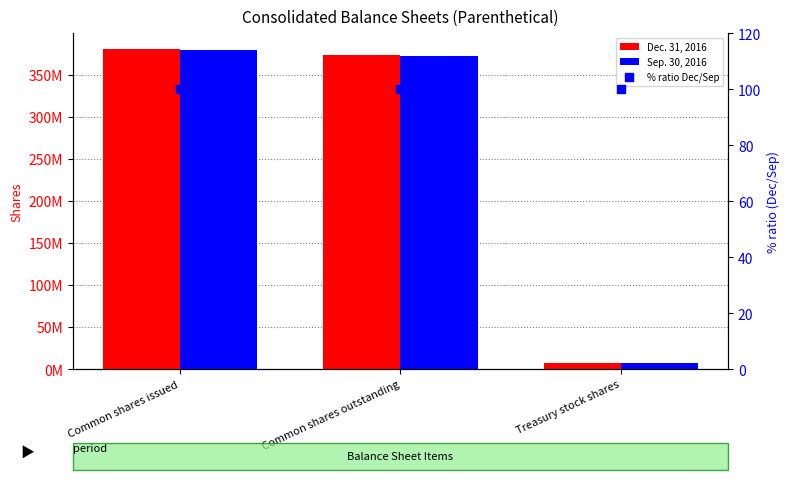

What are all the series names shown in the legend?

Dec. 31, 2016, Sep. 30, 2016, % ratio Dec/Sep